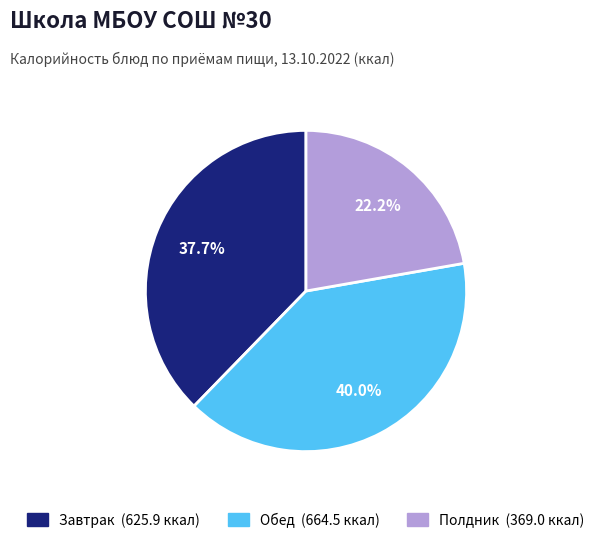

Is there any slice that represents more than half of the pie?

No